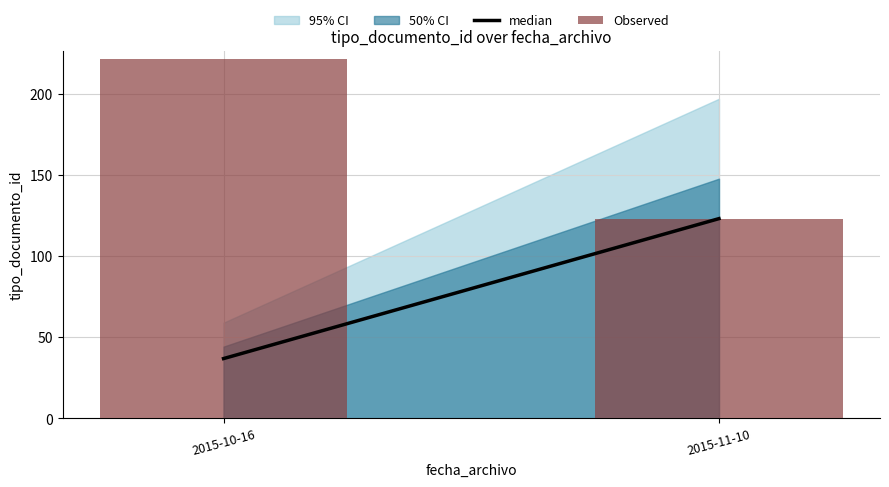

What is the smallest value displayed?

123